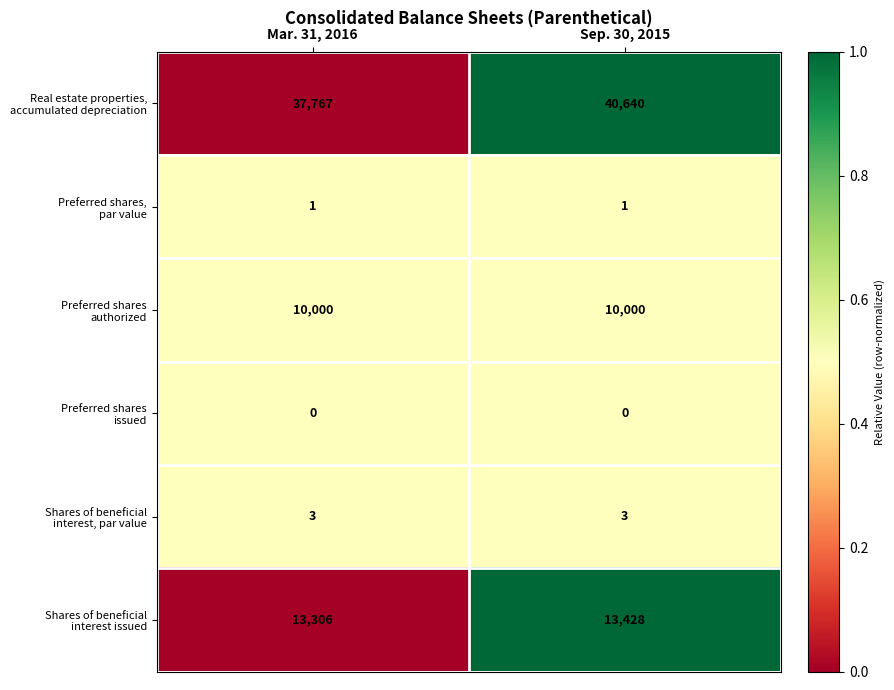

At which category is the sum across all series the highest?

Sep. 30, 2015